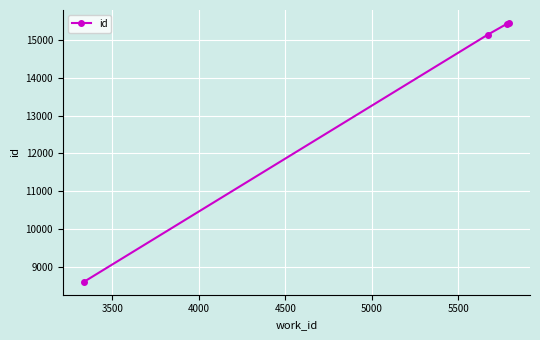

How many data points are less than 15428?

2